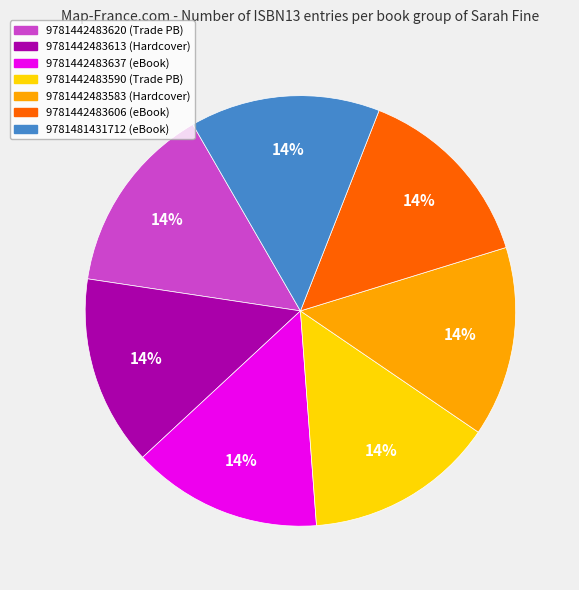

Does 9781442483590 represent more than half of the total?

No